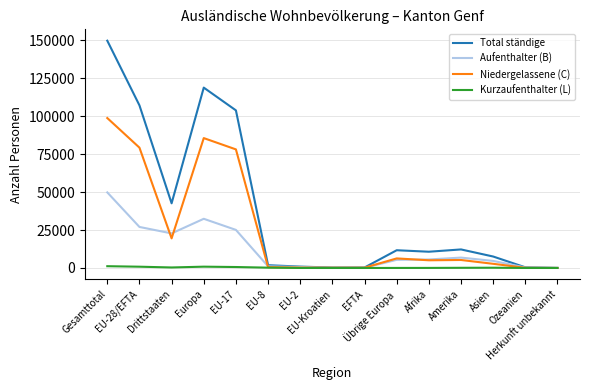

True or false: Aufenthalter (B) and Niedergelassene (C) cross at least once.

True